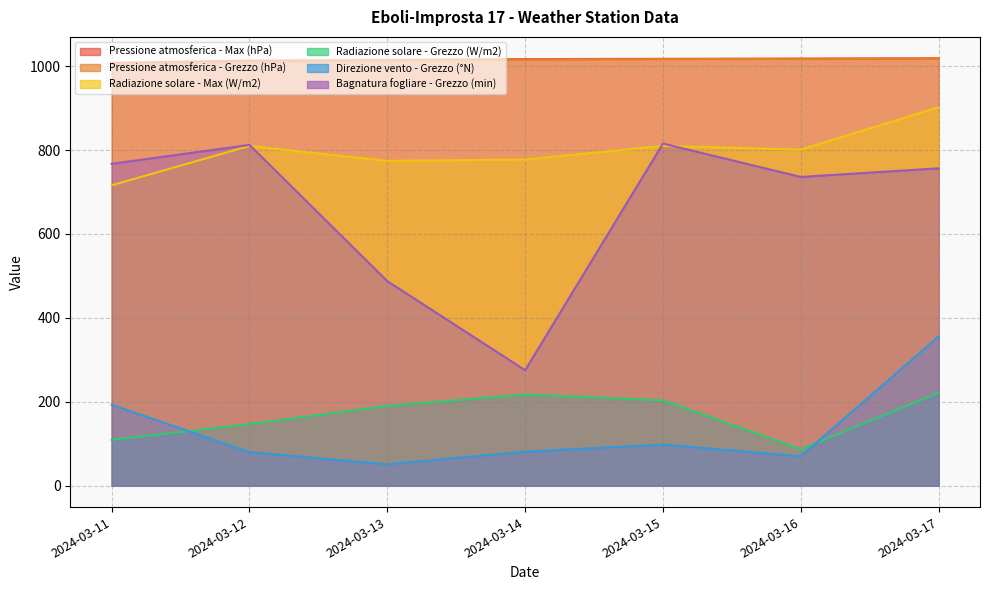

True or false: Pressione atmosferica - Max (hPa) has a value of 1017.4 at 2024-03-15.

True